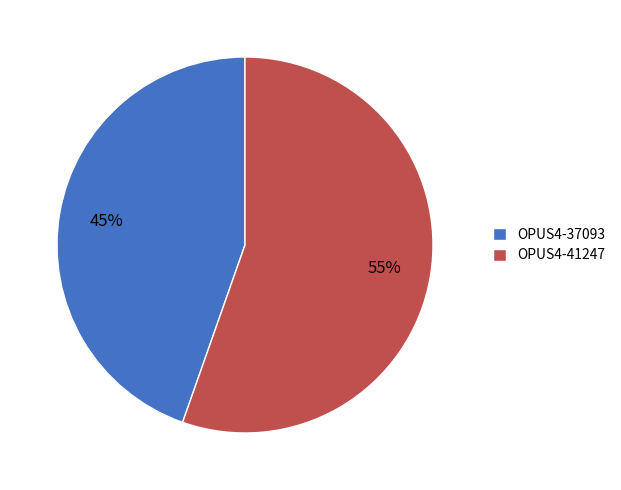

Approximately how many times larger is the value at OPUS4-41247 compared to OPUS4-37093?

1.2